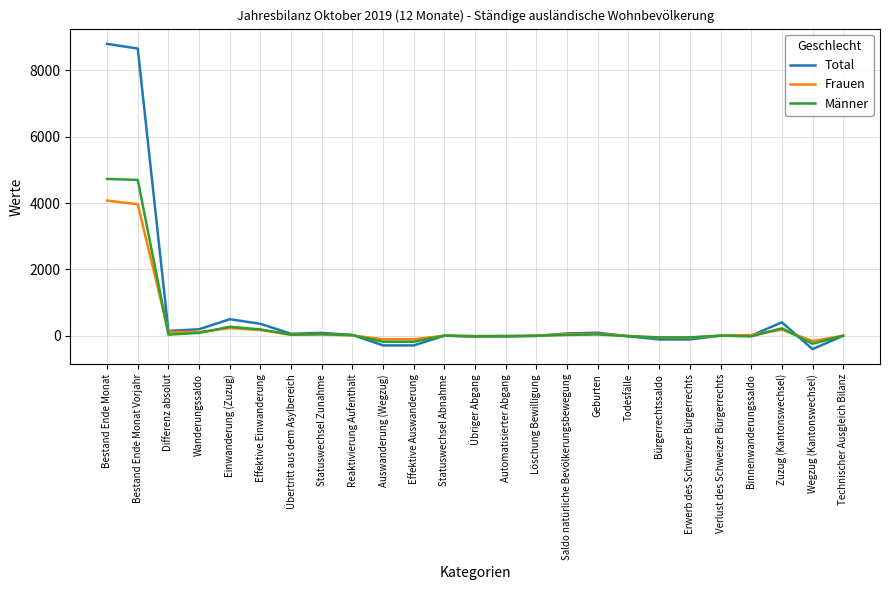

Which series has the largest total across all categories?

Total